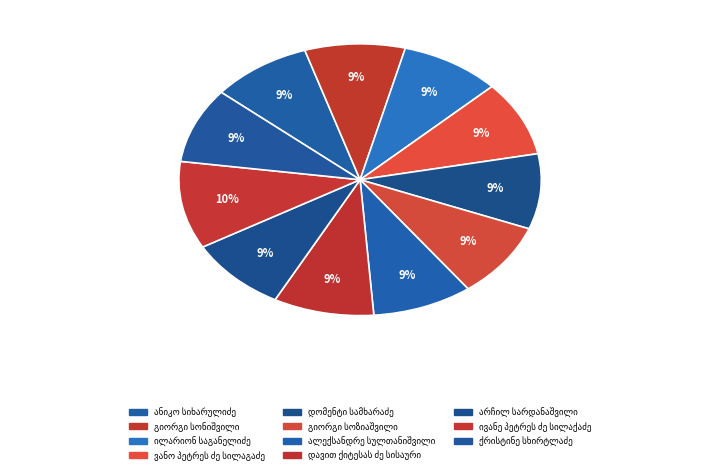

Count the number of slices in the pie.

11